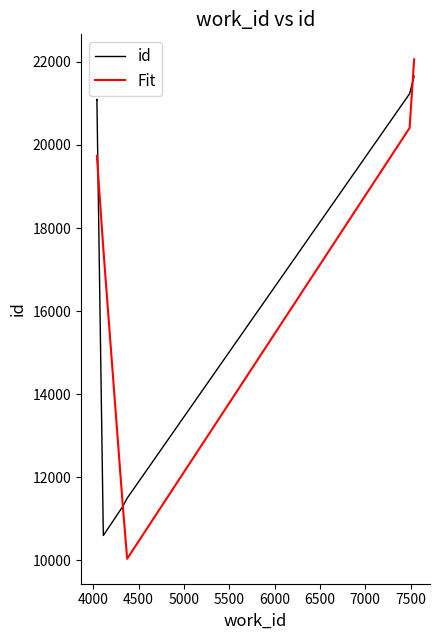

Which series has the widest spread of values?

Fit